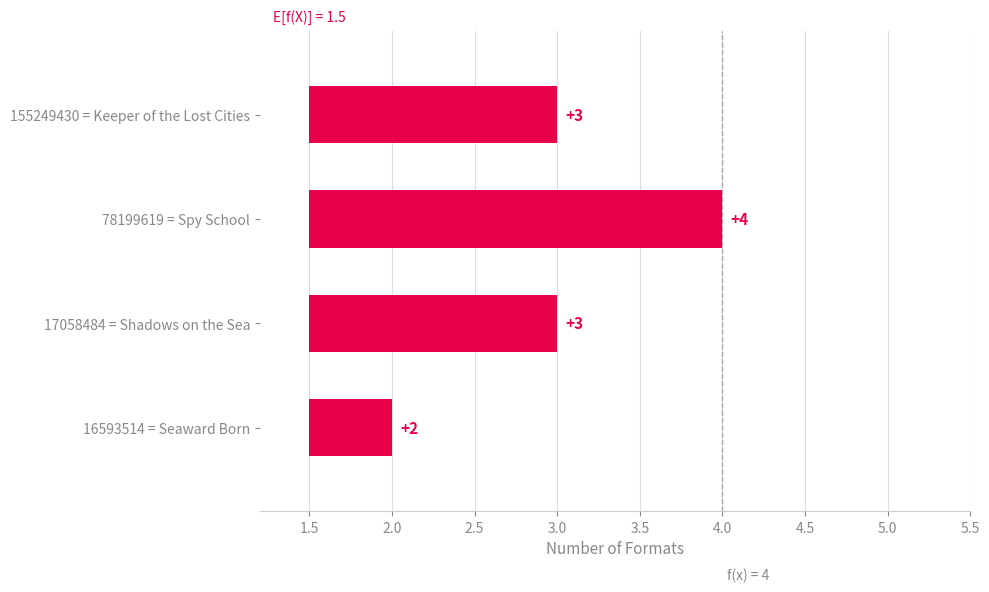

Where is the data nearest to the value 1?

155249430 = Keeper of the Lost Cities